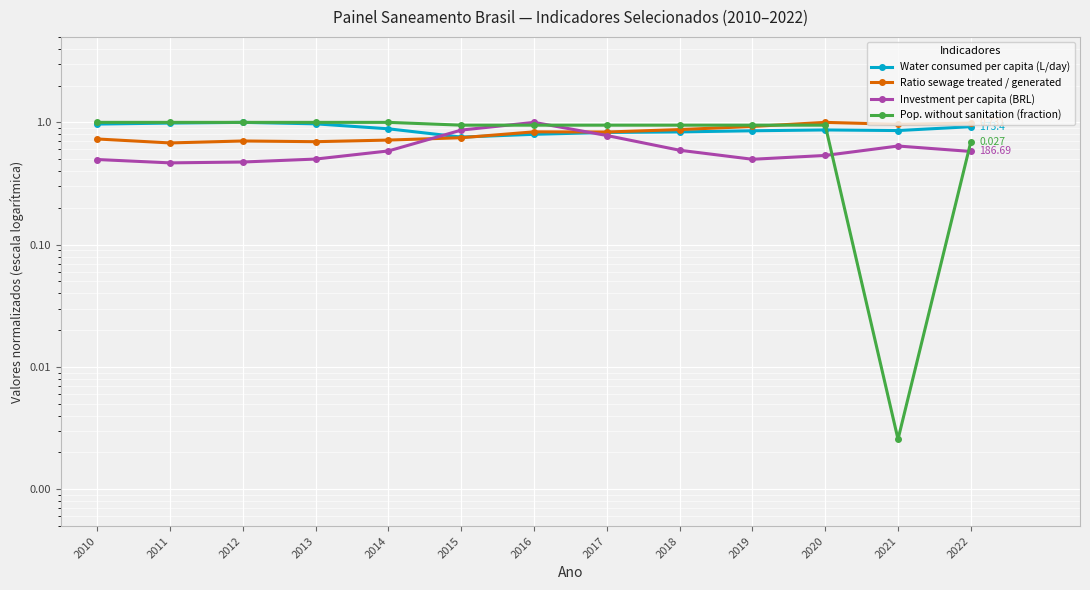

True or false: Pop. without sanitation (fraction) has more than 0 points higher than both neighbors.

False